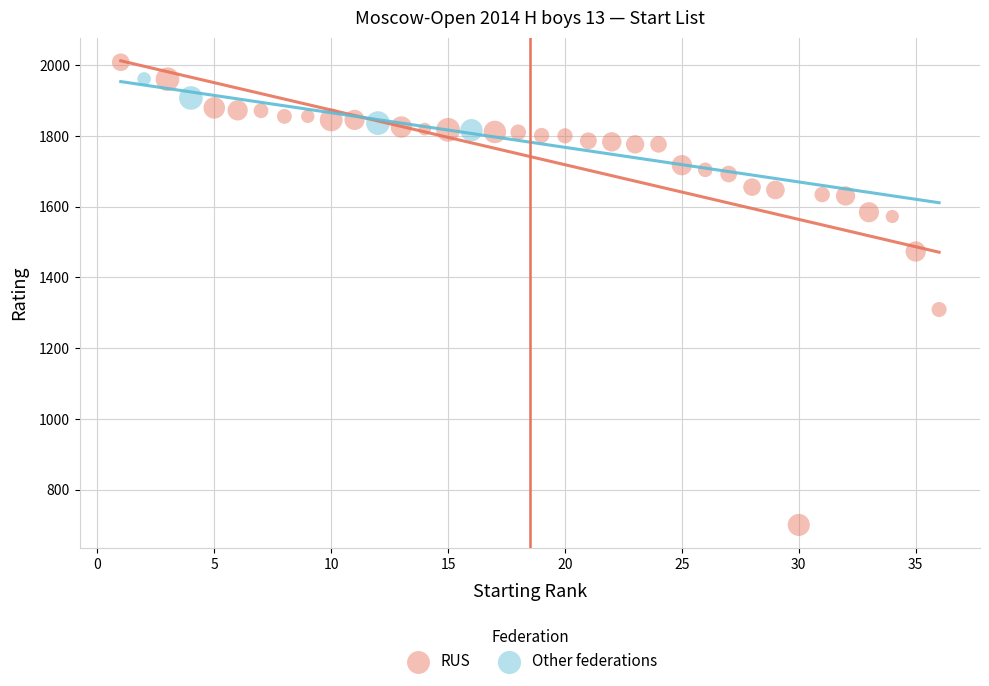

Which series contains the lowest Y value?

RUS